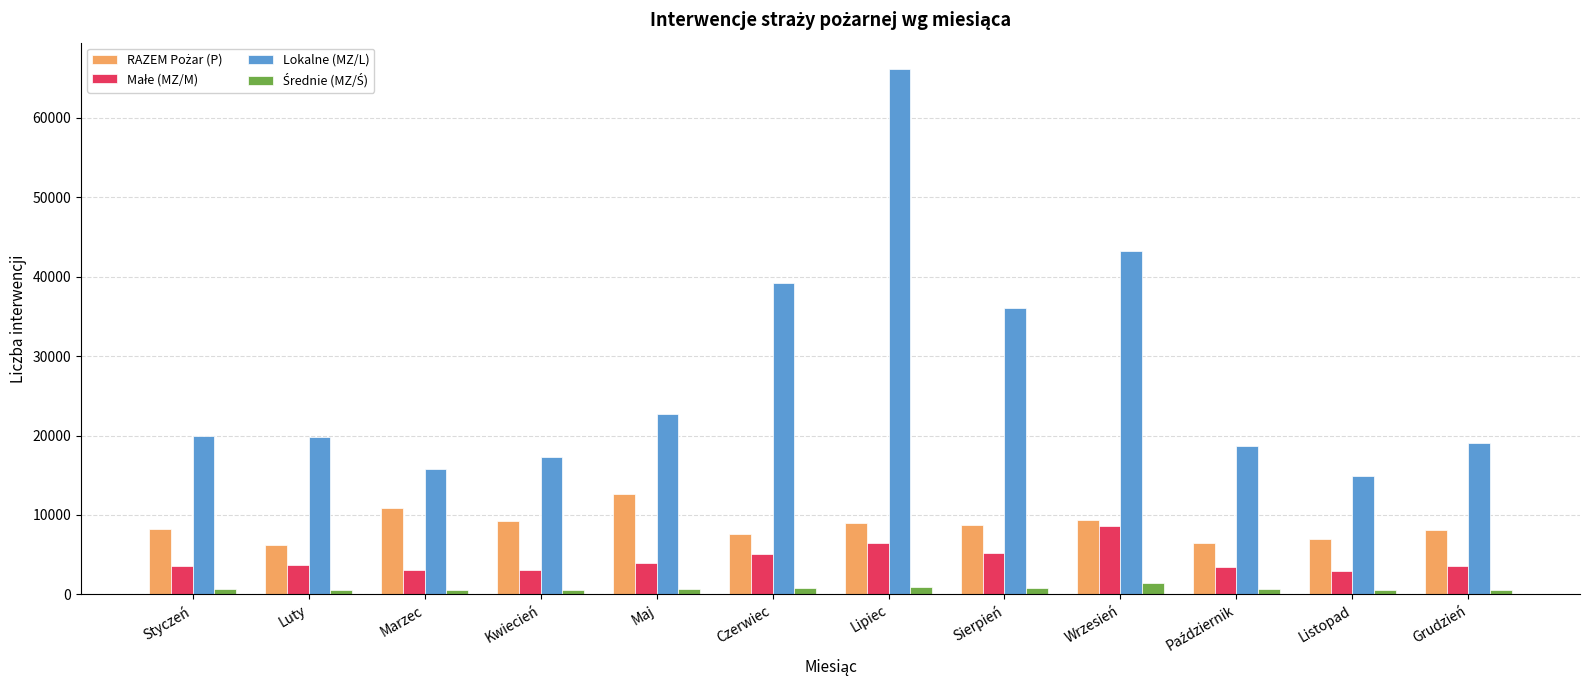

Which series has the widest spread of values?

Lokalne (MZ/L)